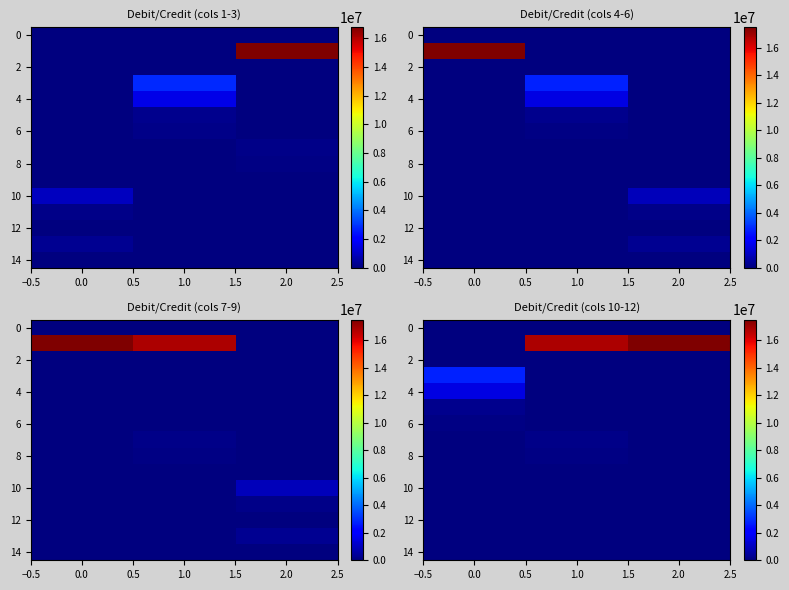

At how many categories does at least one series exceed 877022?

3